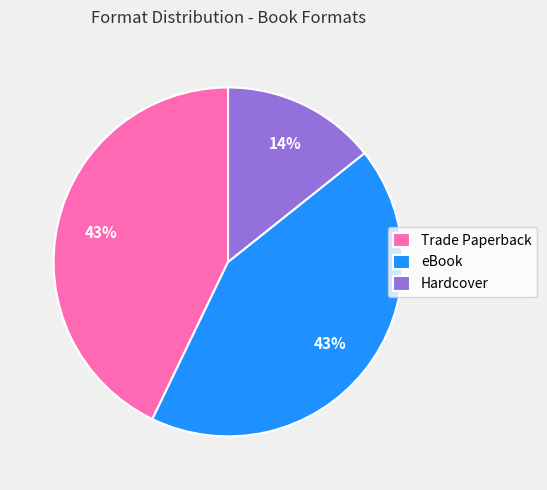

To the nearest percent, what percentage of the pie is eBook?

43%